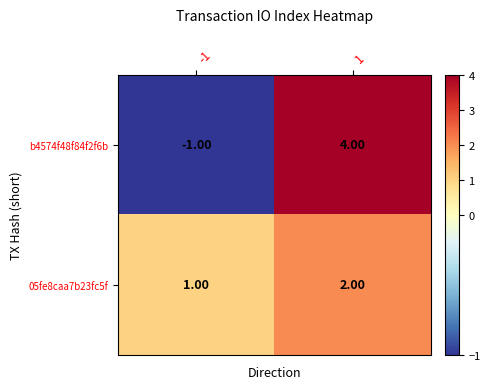

At how many categories does at least one series exceed 0?

2